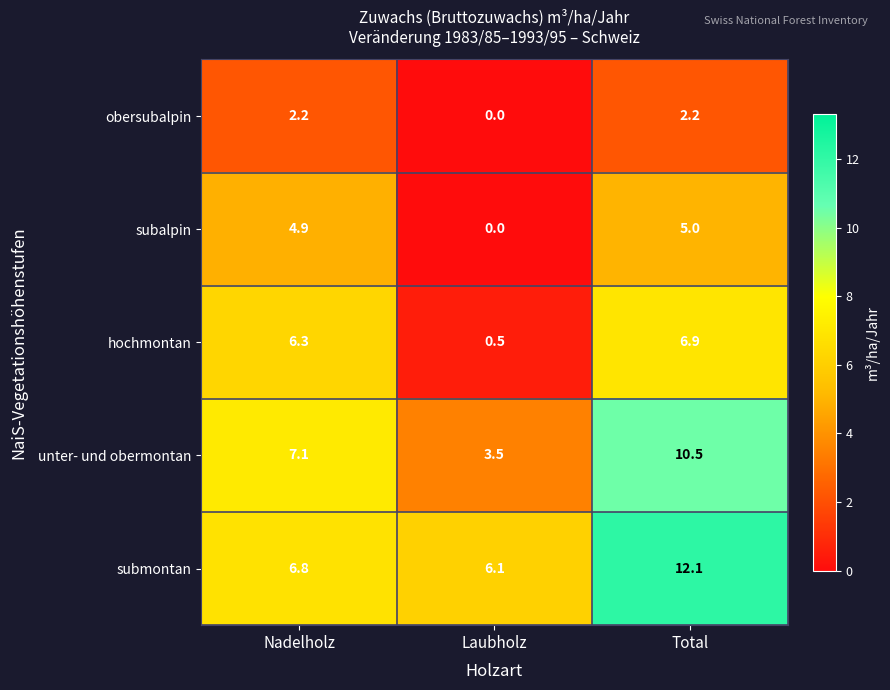

Which category has the lowest value in the submontan series?

Laubholz